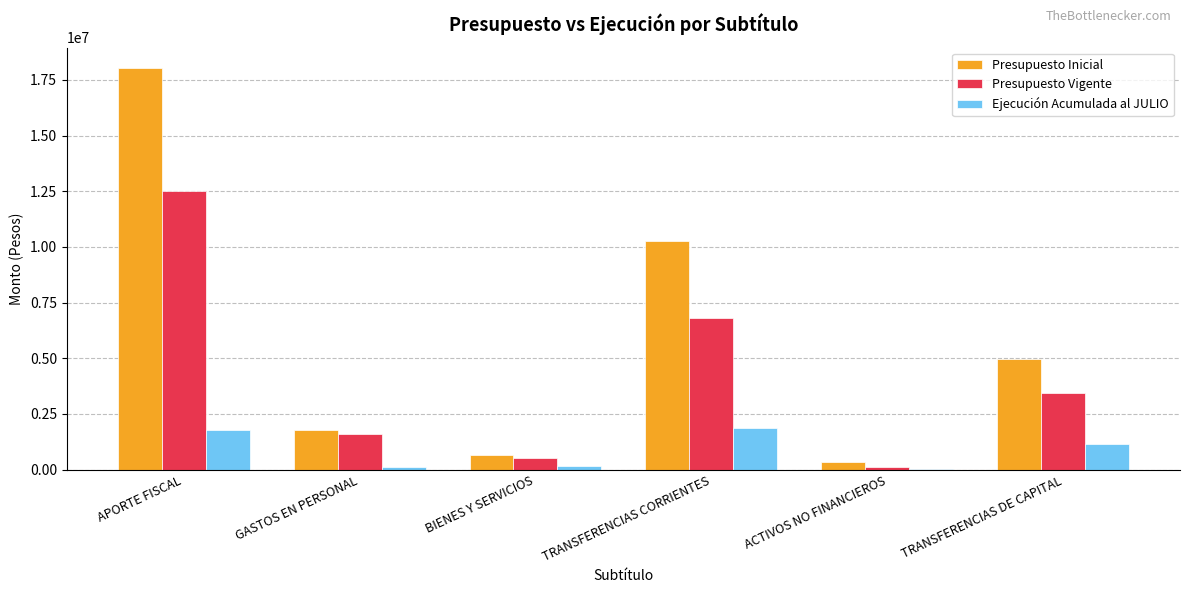

Read the Presupuesto Inicial value at BIENES Y SERVICIOS, to the nearest 100.

662200